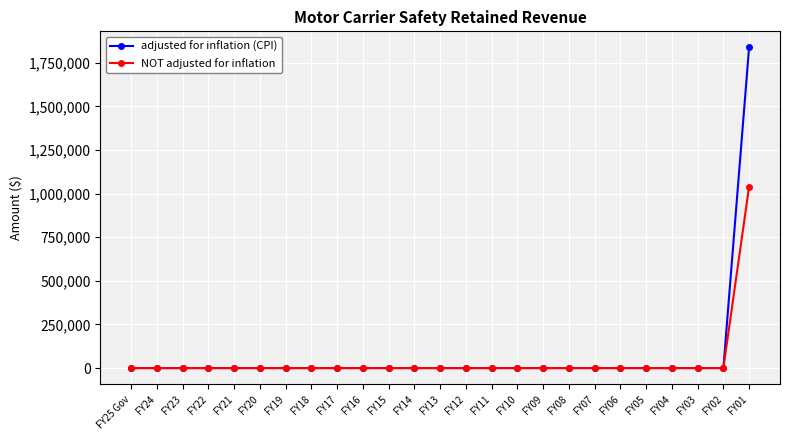

Reading left to right, transcribe all the data shown in this chart.

adjusted for inflation (CPI): 0	0	0	0	0	0	0	0	0	0	0	0	0	0	0	0	0	0	0	0	0	0	0	0	1838562
NOT adjusted for inflation: 0	0	0	0	0	0	0	0	0	0	0	0	0	0	0	0	0	0	0	0	0	0	0	0	1040305